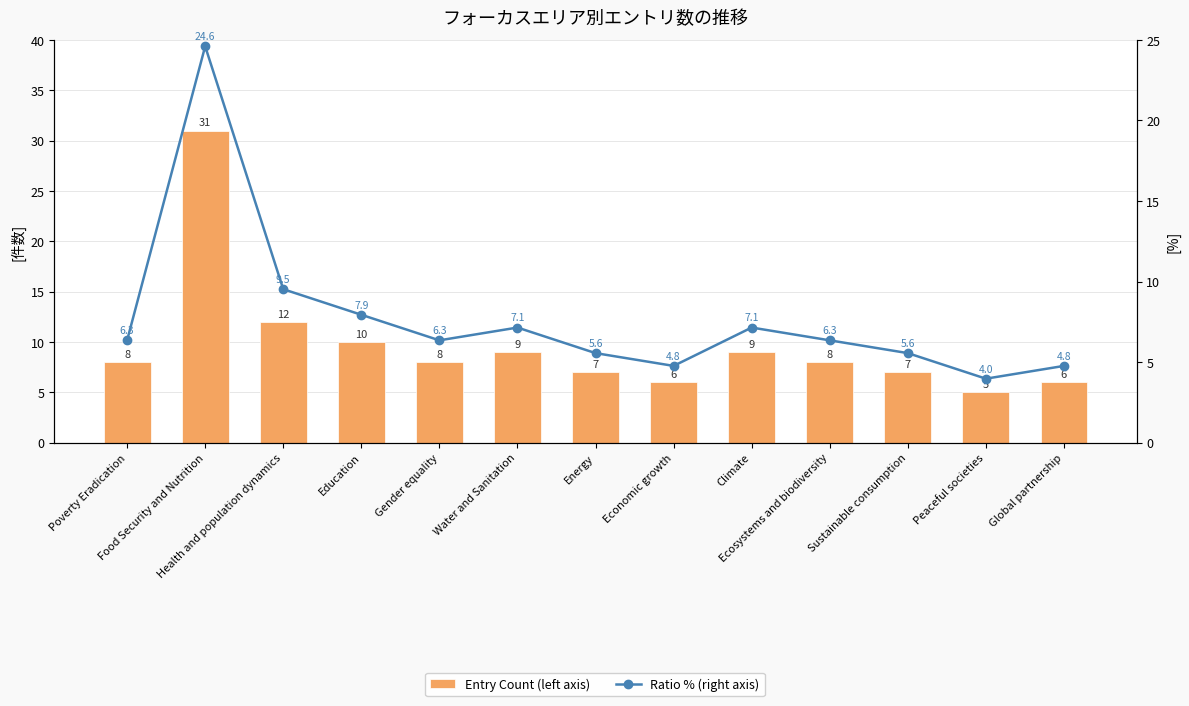

Reading left to right, transcribe all the data shown in this chart.

Entry Count (left axis): Poverty Eradication=8.0	Food Security and Nutrition=31.0	Health and population dynamics=12.0	Education=10.0	Gender equality=8.0	Water and Sanitation=9.0	Energy=7.0	Economic growth=6.0	Climate=9.0	Ecosystems and biodiversity=8.0	Sustainable consumption=7.0	Peaceful societies=5.0	Global partnership=6.0
Ratio % (right axis): Poverty Eradication=6.3	Food Security and Nutrition=24.6	Health and population dynamics=9.5	Education=7.9	Gender equality=6.3	Water and Sanitation=7.1	Energy=5.6	Economic growth=4.8	Climate=7.1	Ecosystems and biodiversity=6.3	Sustainable consumption=5.6	Peaceful societies=4.0	Global partnership=4.8